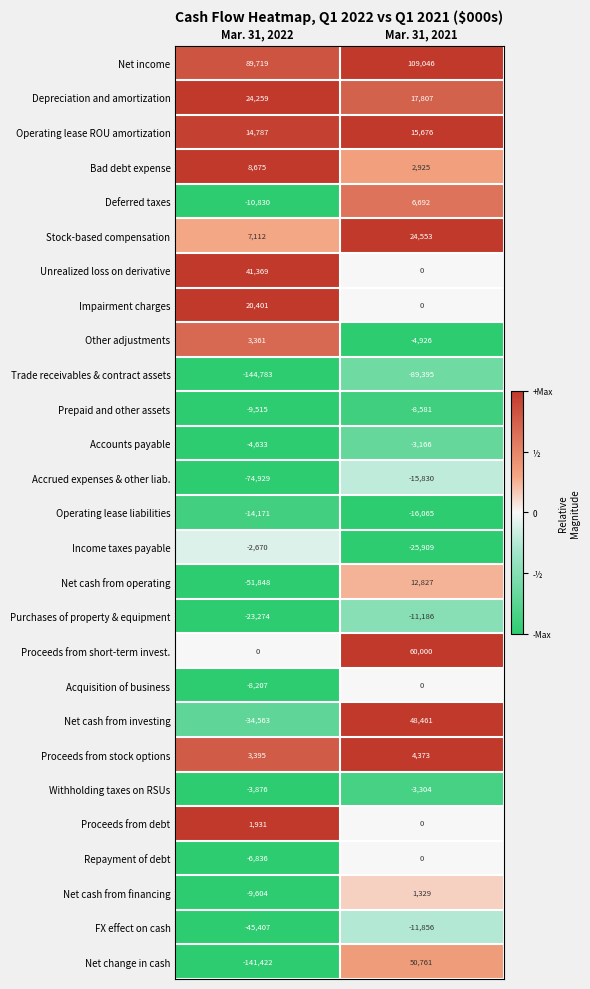

The Net change in cash series shows -141422 at Mar. 31, 2022. True or false?

True